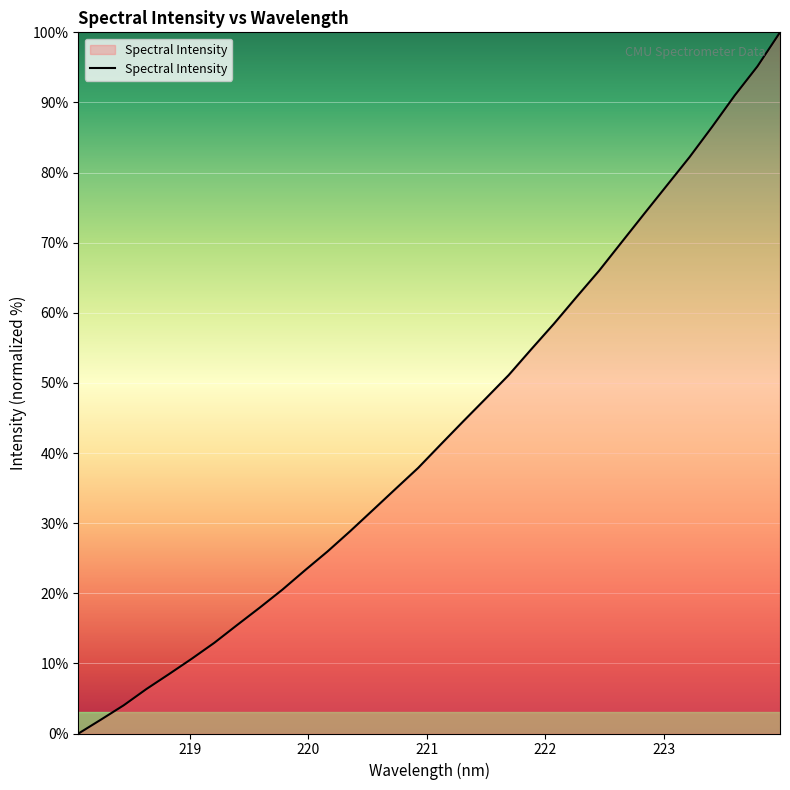

How many values are above zero?

31